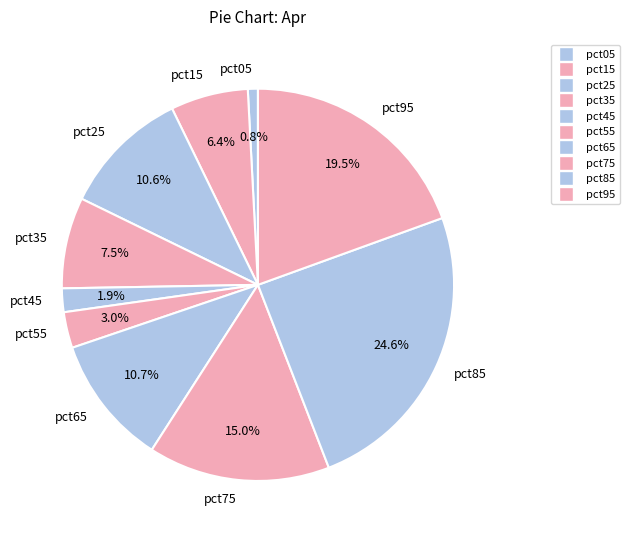

Does pct95 represent more than half of the total?

No